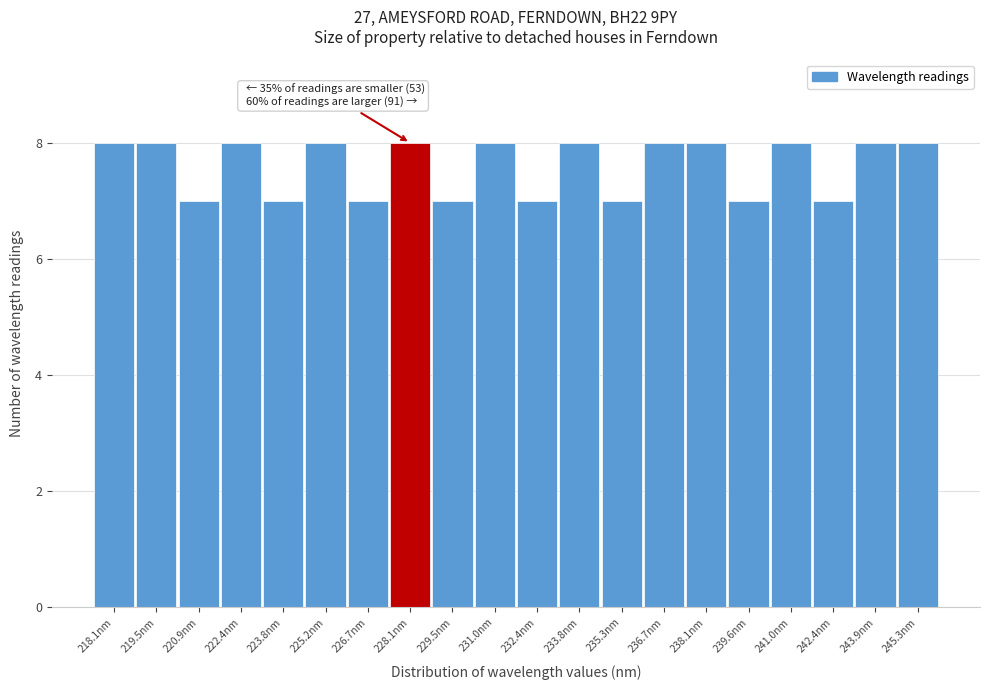

Reading left to right, what are all the values shown in this chart?

218.1nm=8	219.5nm=8	220.9nm=7	222.4nm=8	223.8nm=7	225.2nm=8	226.7nm=7	228.1nm=8	229.5nm=7	231.0nm=8	232.4nm=7	233.8nm=8	235.3nm=7	236.7nm=8	238.1nm=8	239.6nm=7	241.0nm=8	242.4nm=7	243.9nm=8	245.3nm=8